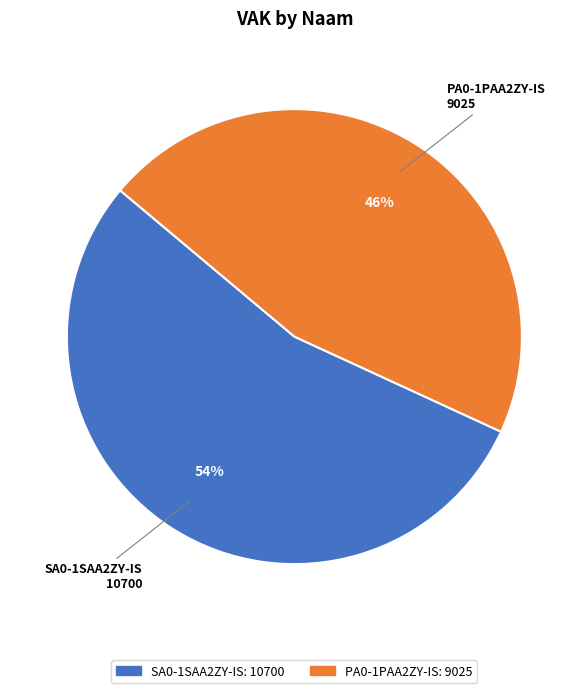

What is the majority slice?

SA0-1SAA2ZY-IS